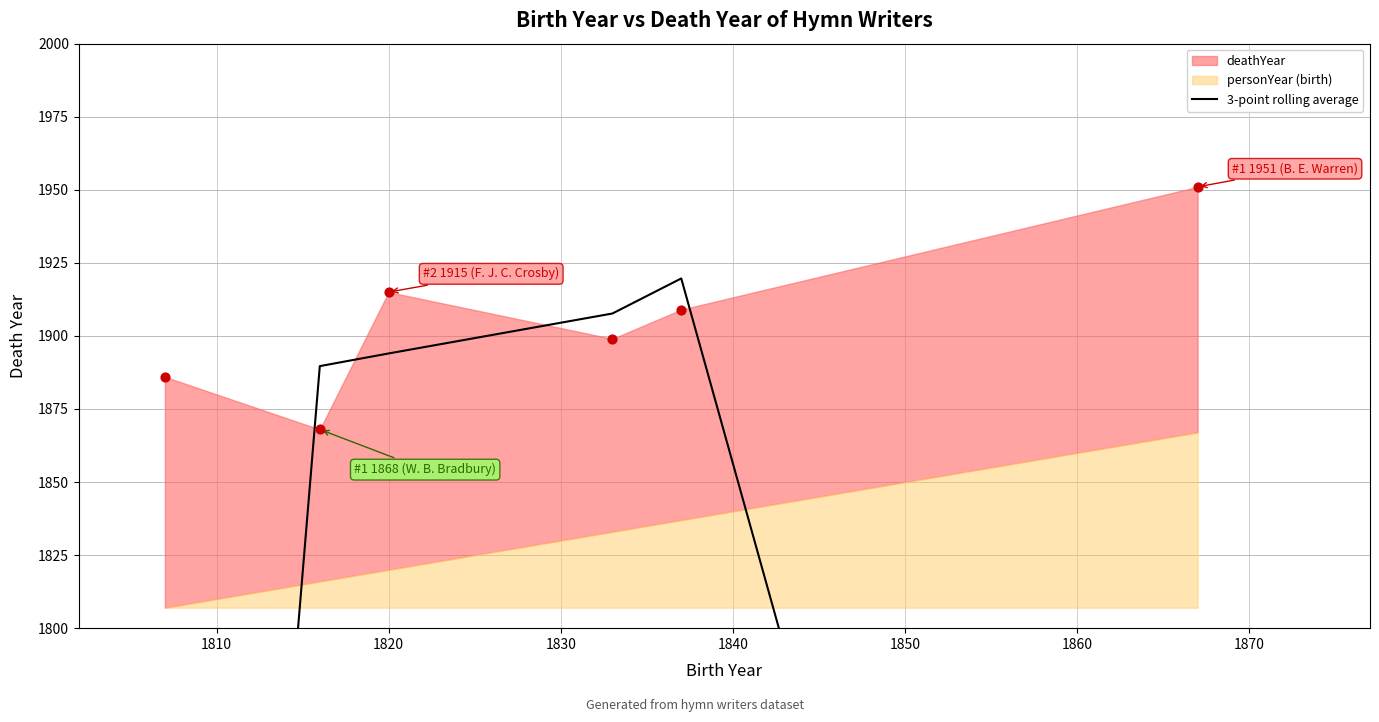

What is the change in value from 1840 to 1850?

-633.0